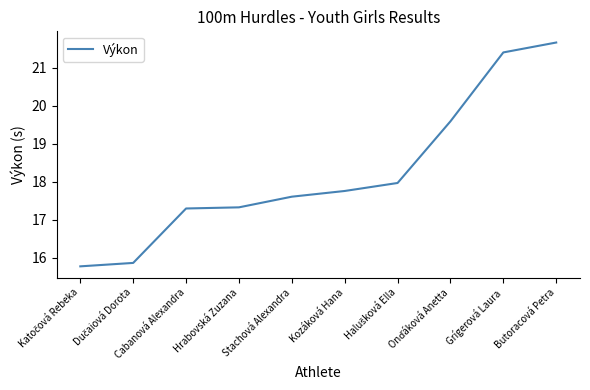

Reading right to left, list all the values displayed in this chart.

21.7	21.4	19.6	18.0	17.8	17.6	17.3	17.3	15.9	15.8